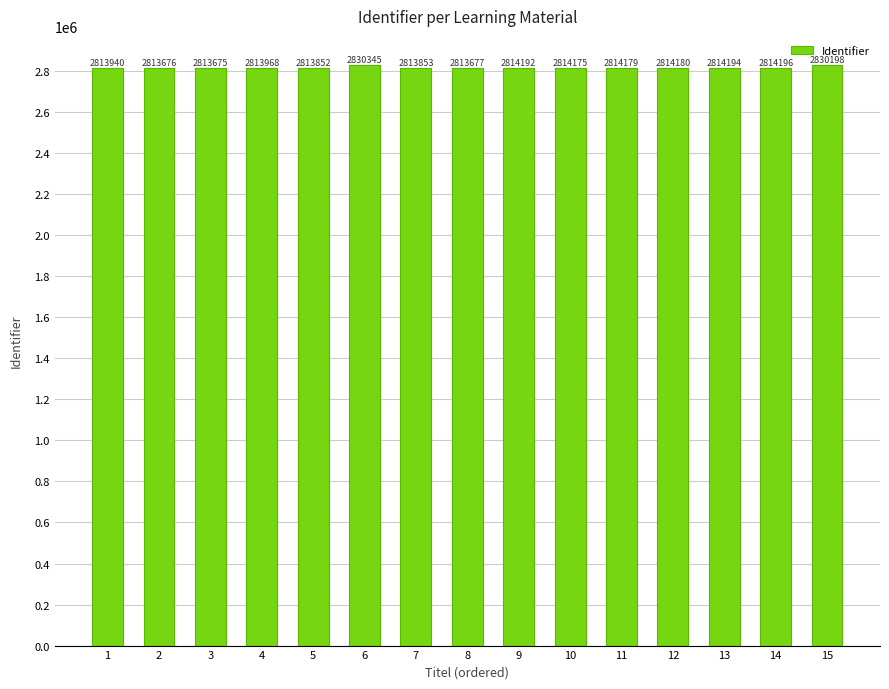

Rank the categories by value from highest to lowest.

6, 15, 14, 13, 9, 12, 11, 10, 4, 1, 7, 5, 8, 2, 3